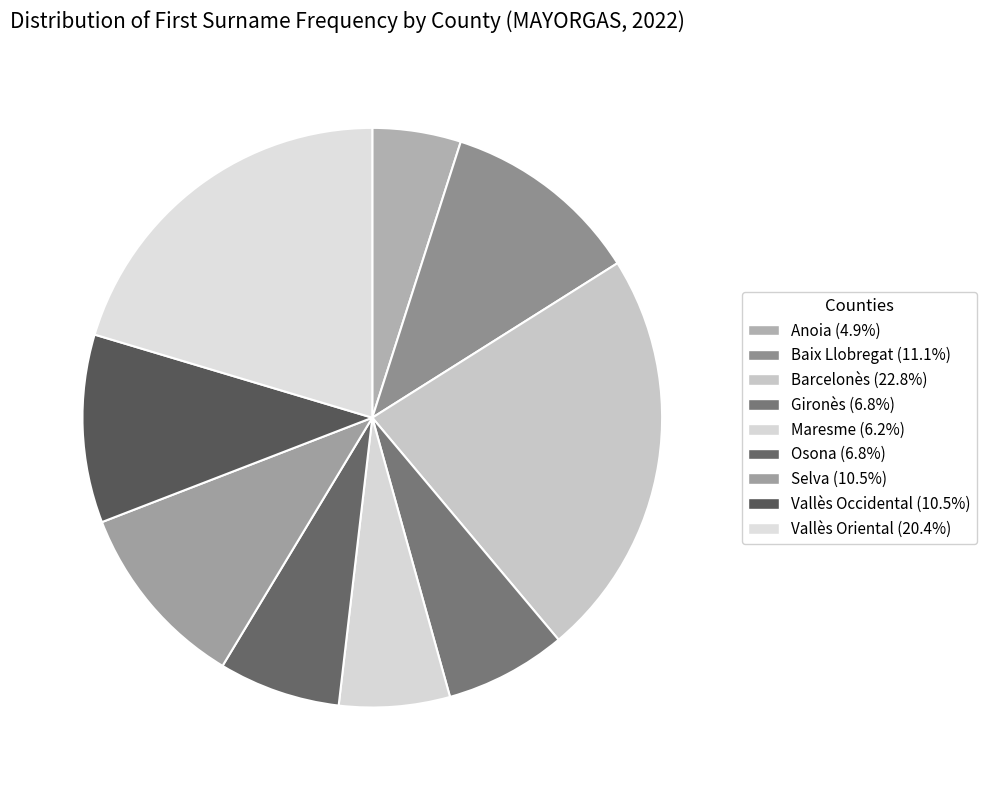

The Maresme slice represents 1% of the pie. True or false?

False